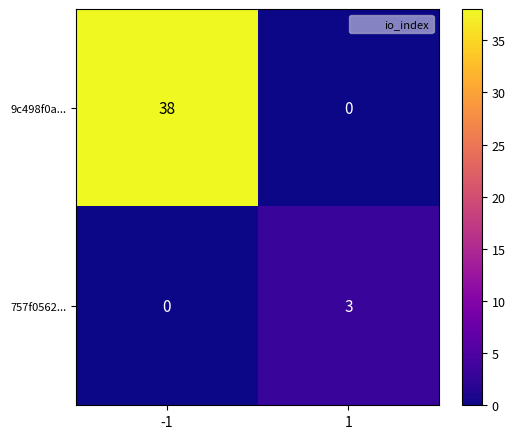

Reading left to right, transcribe all the data shown in this chart.

9c498f0a...: -1=38	1=0
757f0562...: -1=0	1=3